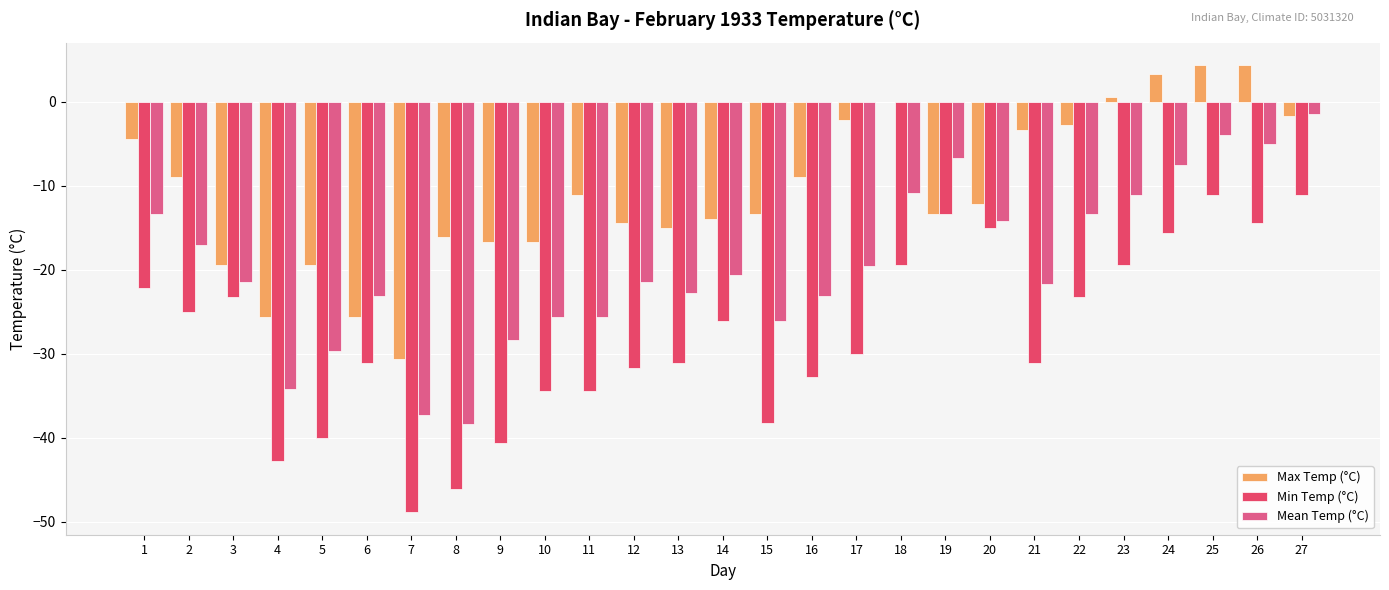

Count the number of data series in this chart.

3